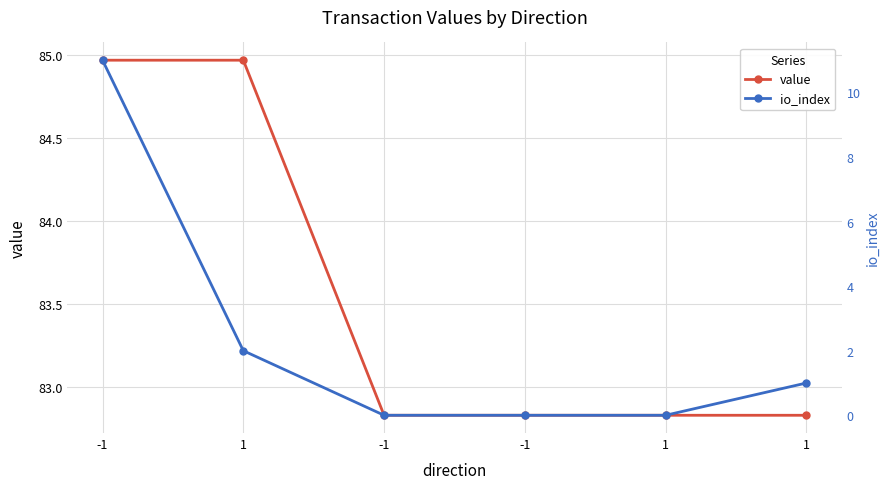

What is the difference between the highest and lowest values at 1?

83.0